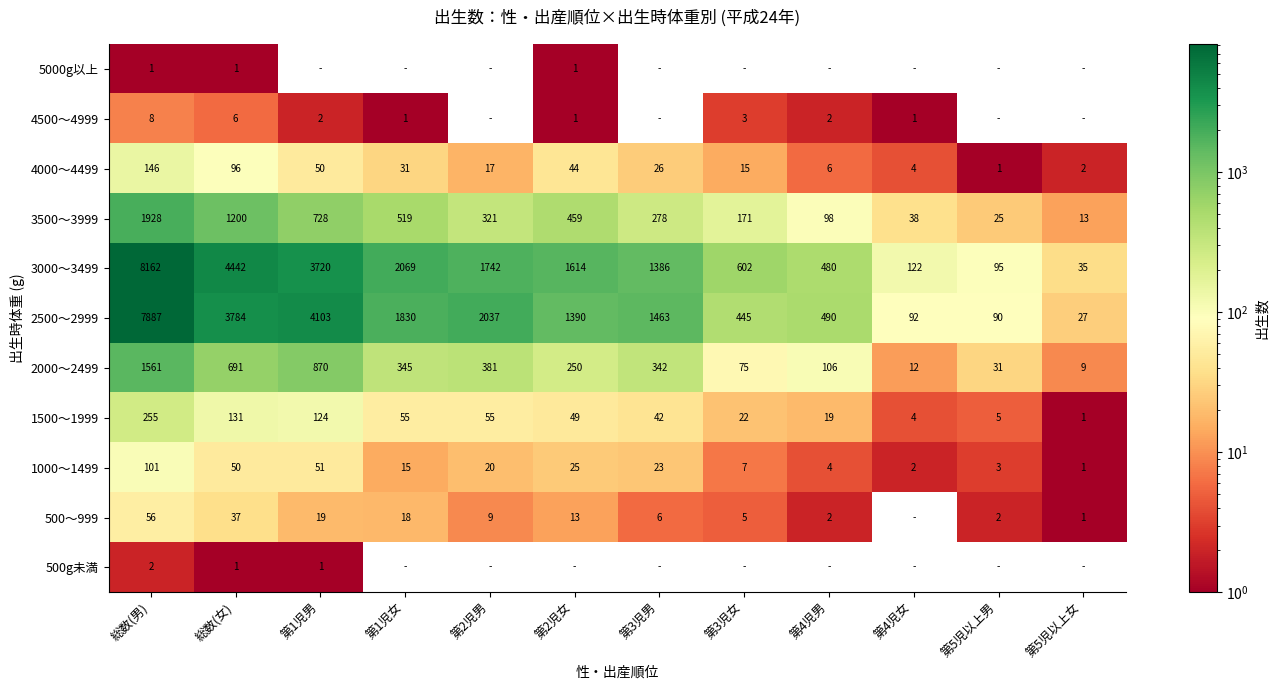

What is the difference between the maximum and minimum values in the 3500～3999 series?

1915